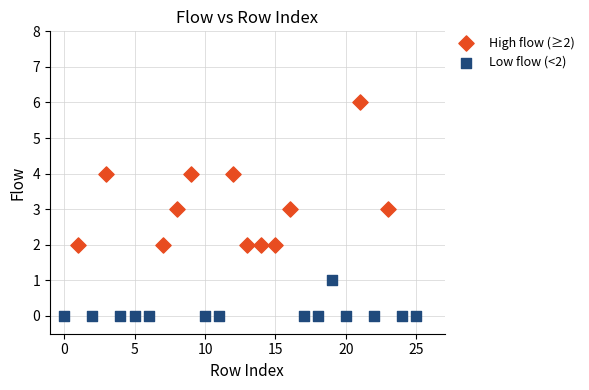

Which series has the largest Y range (max minus min)?

High flow (≥2)